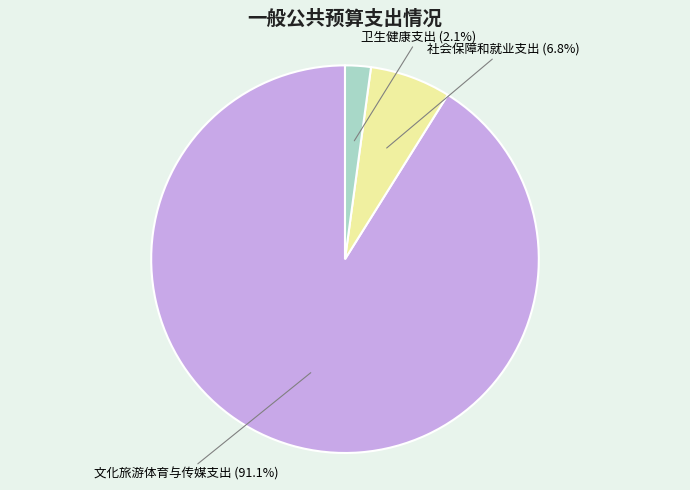

To the nearest percent, what is the combined percentage of 文化旅游体育与传媒支出 and 卫生健康支出?

93%